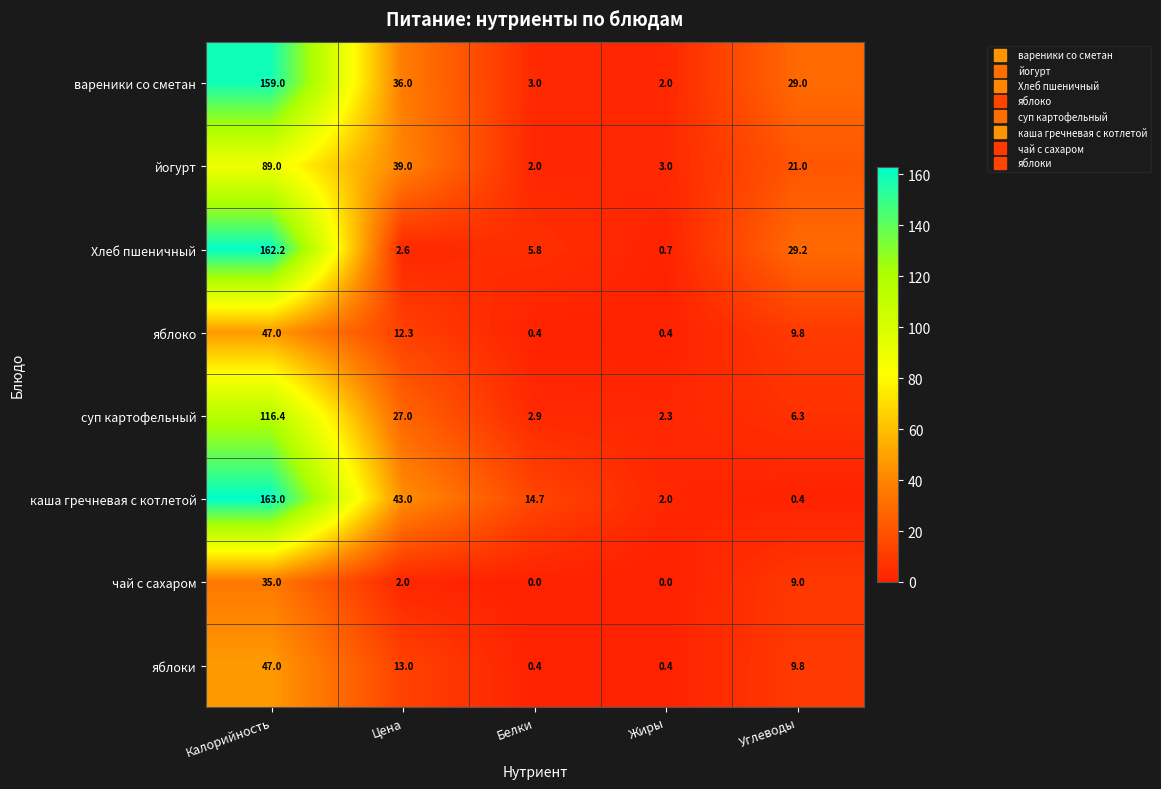

What is the total value across all series at Калорийность?

818.6